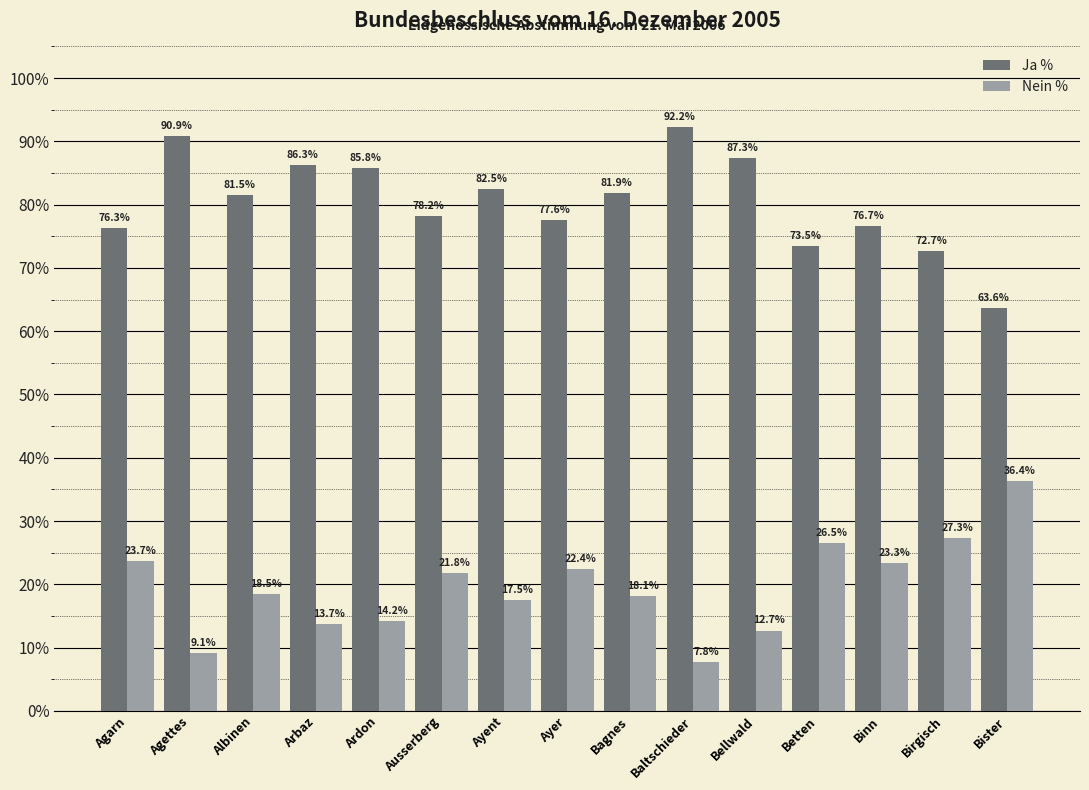

What is the difference between the Ja % values at Ausserberg and Bister?

14.6